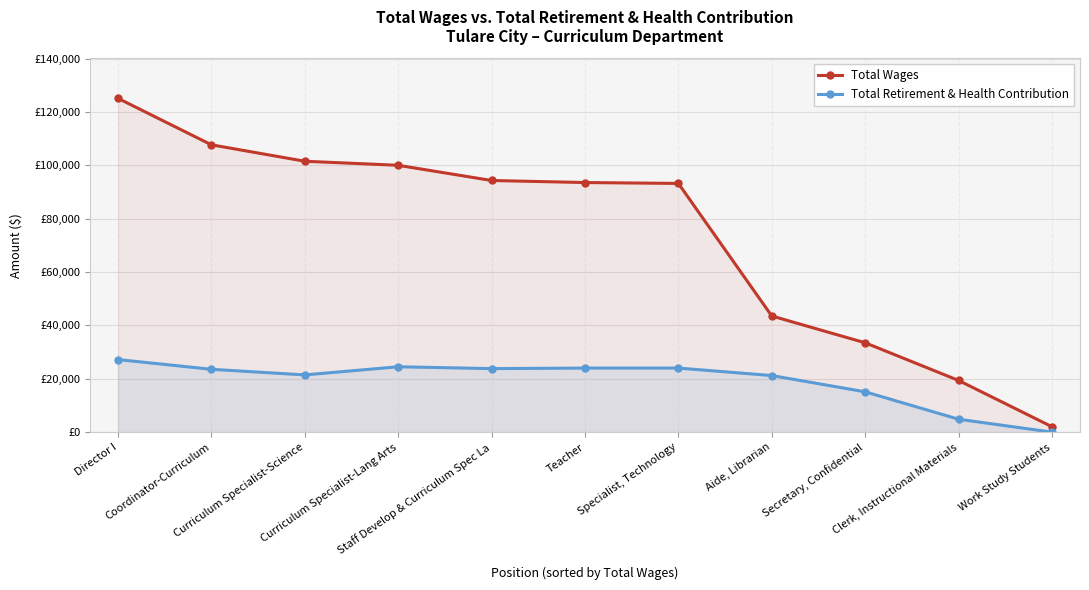

Which series has the largest range (max minus min)?

Total Wages